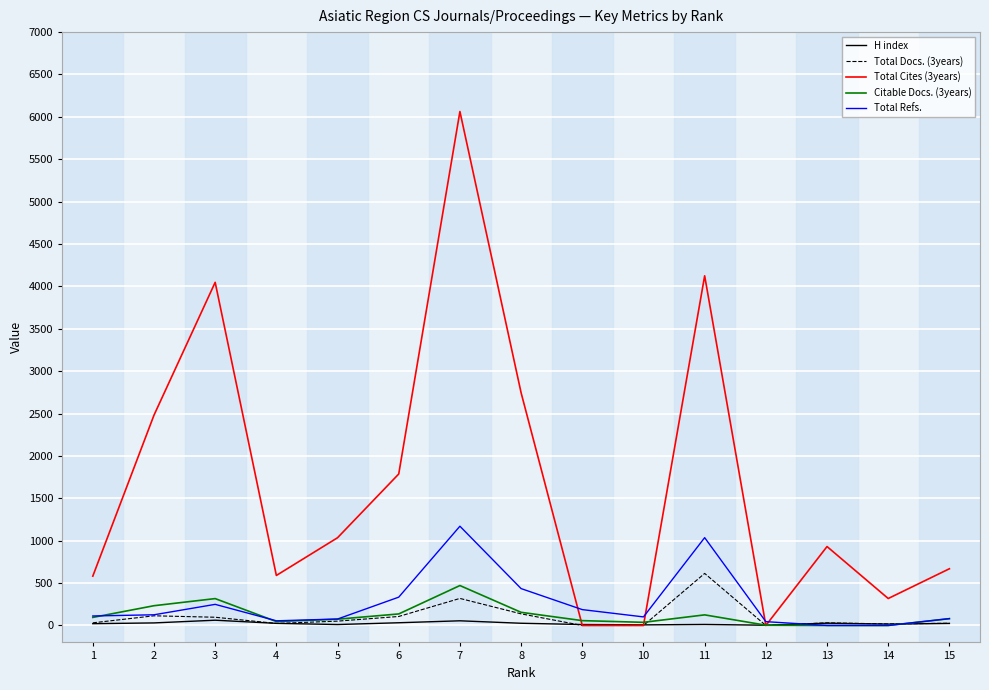

The value of Total Refs. at 11 is 1036. True or false?

True